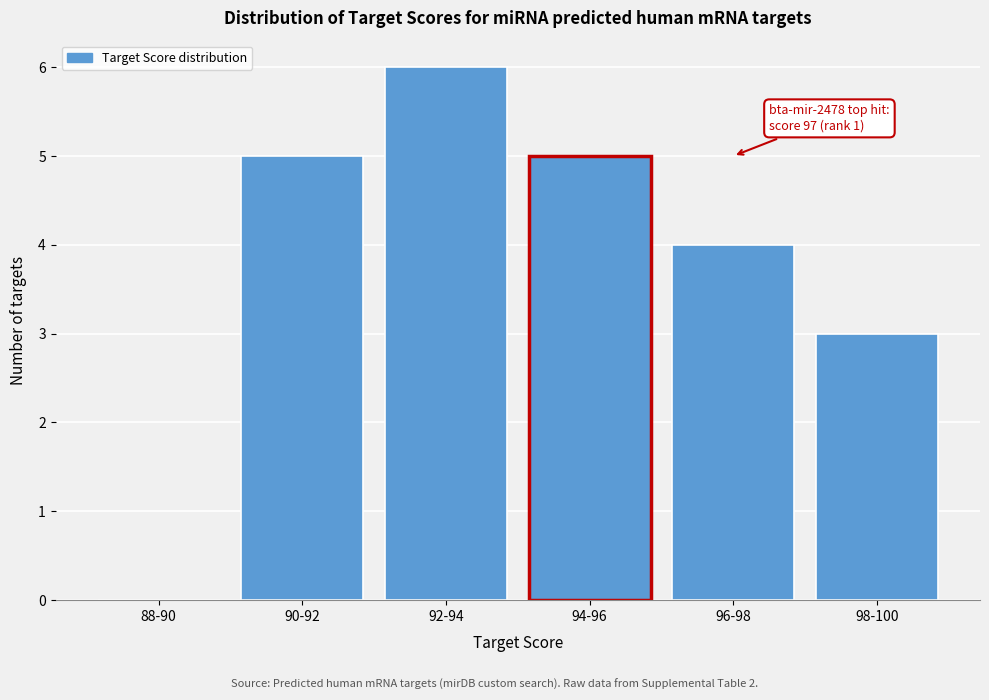

Reading left to right, transcribe all the data shown in this chart.

88-90=0	90-92=5	92-94=6	94-96=5	96-98=4	98-100=3